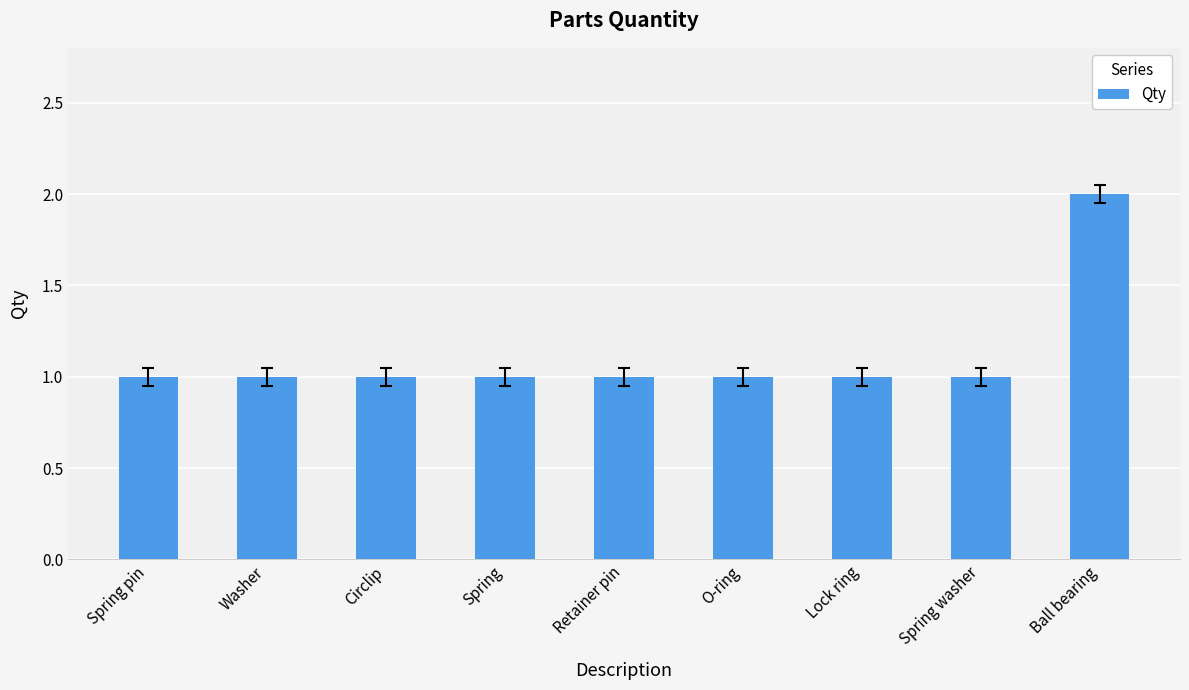

What is the sum of all values?

10